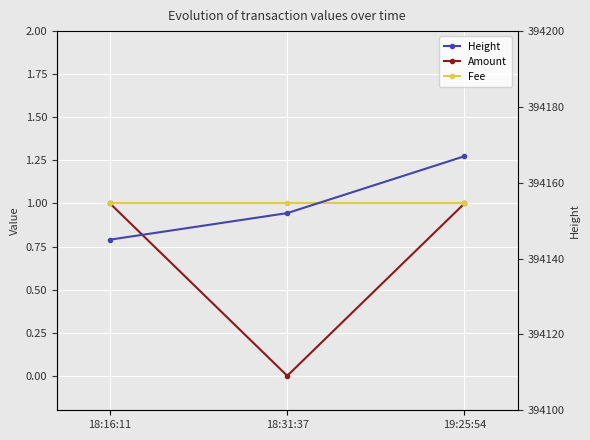

What is the label of the 2nd point from the right?

18:31:37